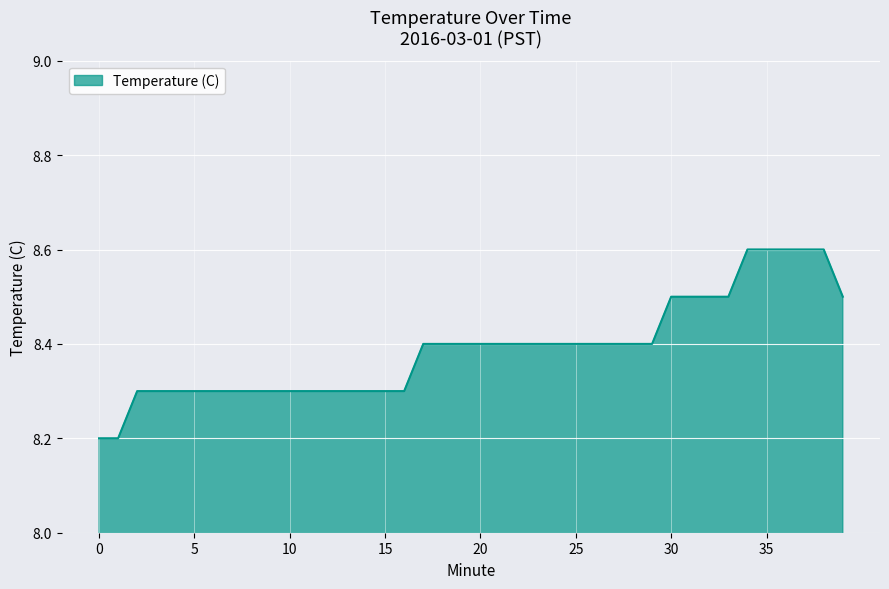

Does the chart have visible grid lines?

Yes